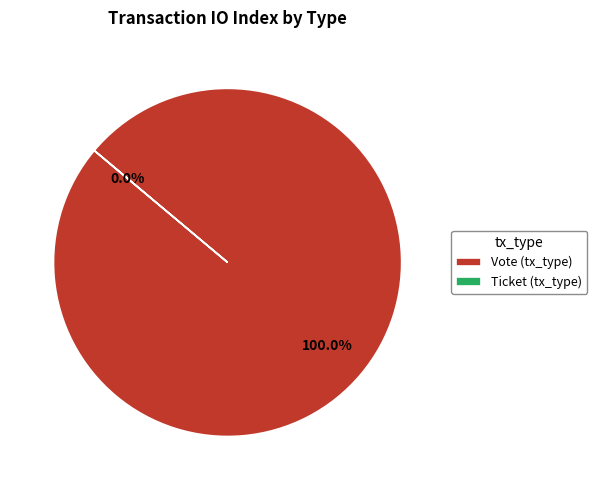

Which category has the smallest portion of the pie?

Ticket (tx_type)